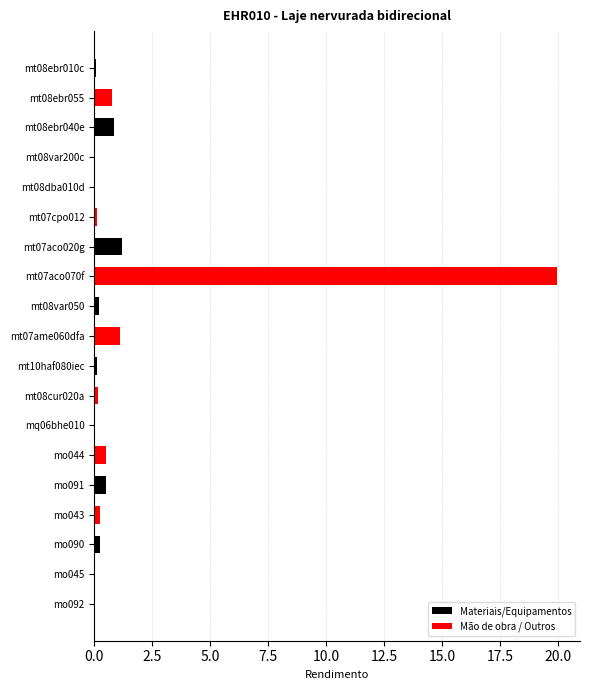

What is the maximum value shown in the chart?

19.9